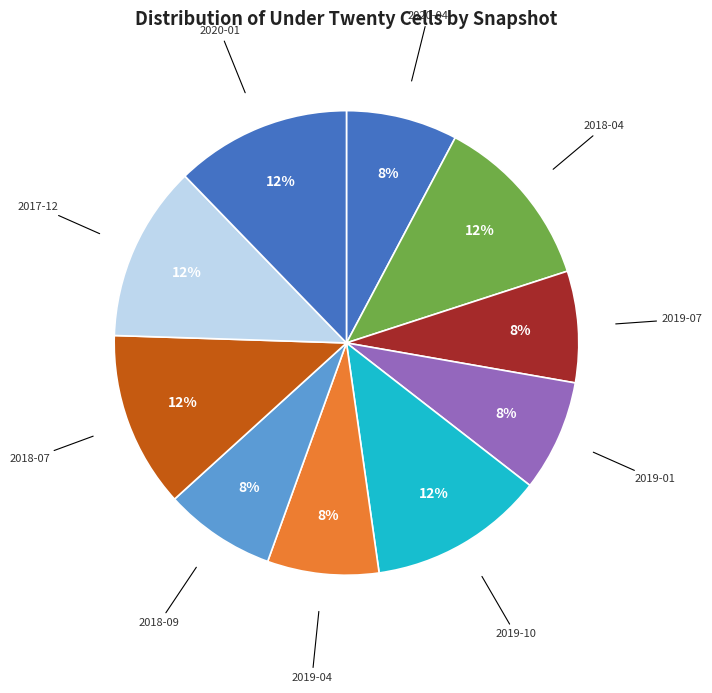

To the nearest percent, what portion does 2020-04 represent?

8%